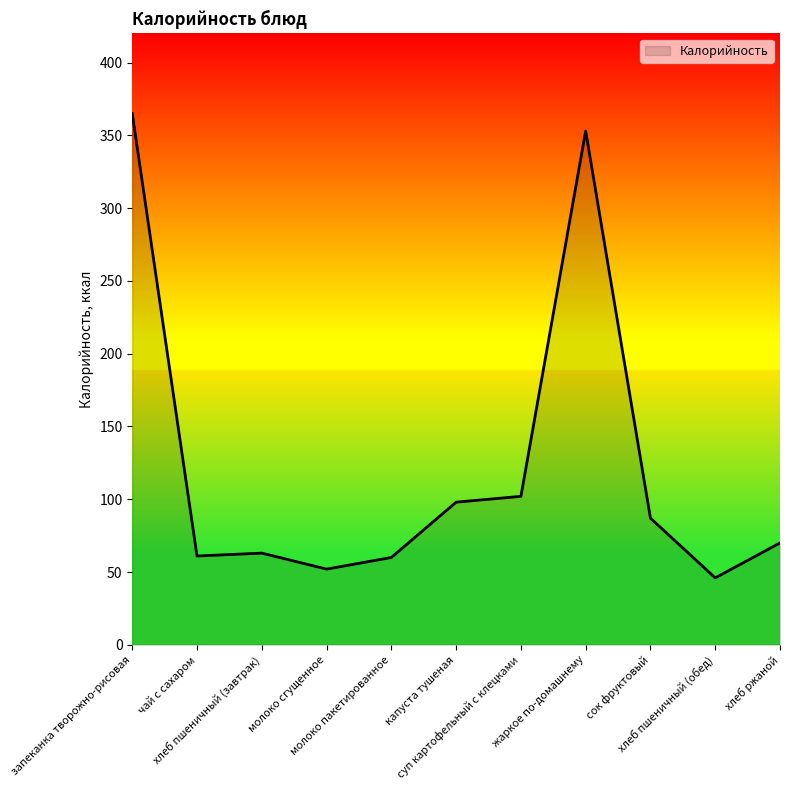

How many lines are shown in the chart?

1